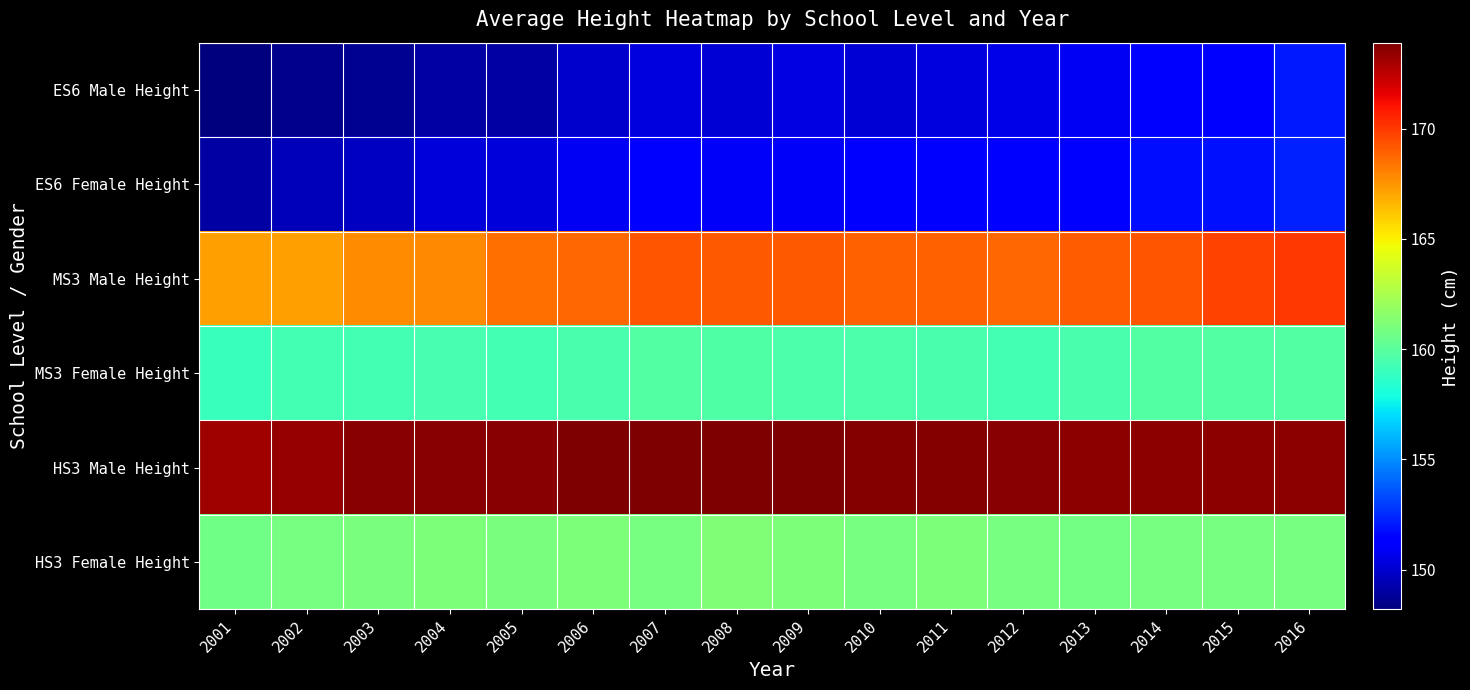

Between 2015 and 2003, which is larger?

2015